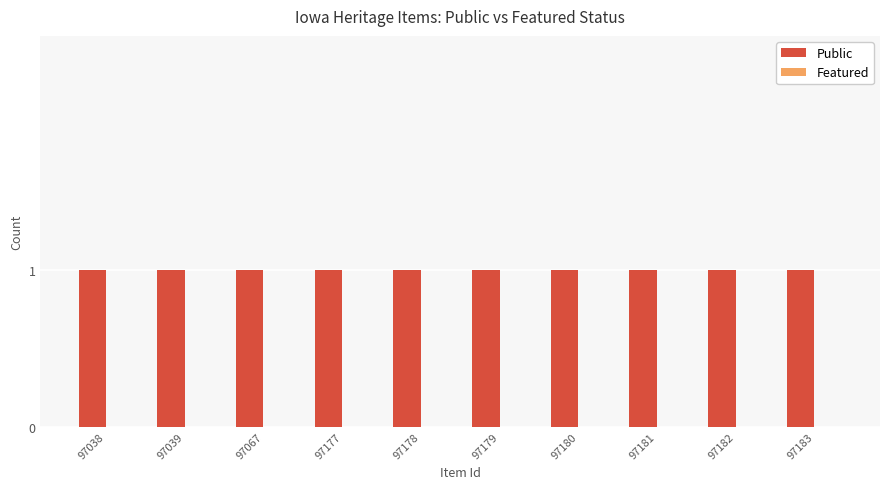

Reading left to right, transcribe all the data shown in this chart.

Public: 1	1	1	1	1	1	1	1	1	1
Featured: 0	0	0	0	0	0	0	0	0	0